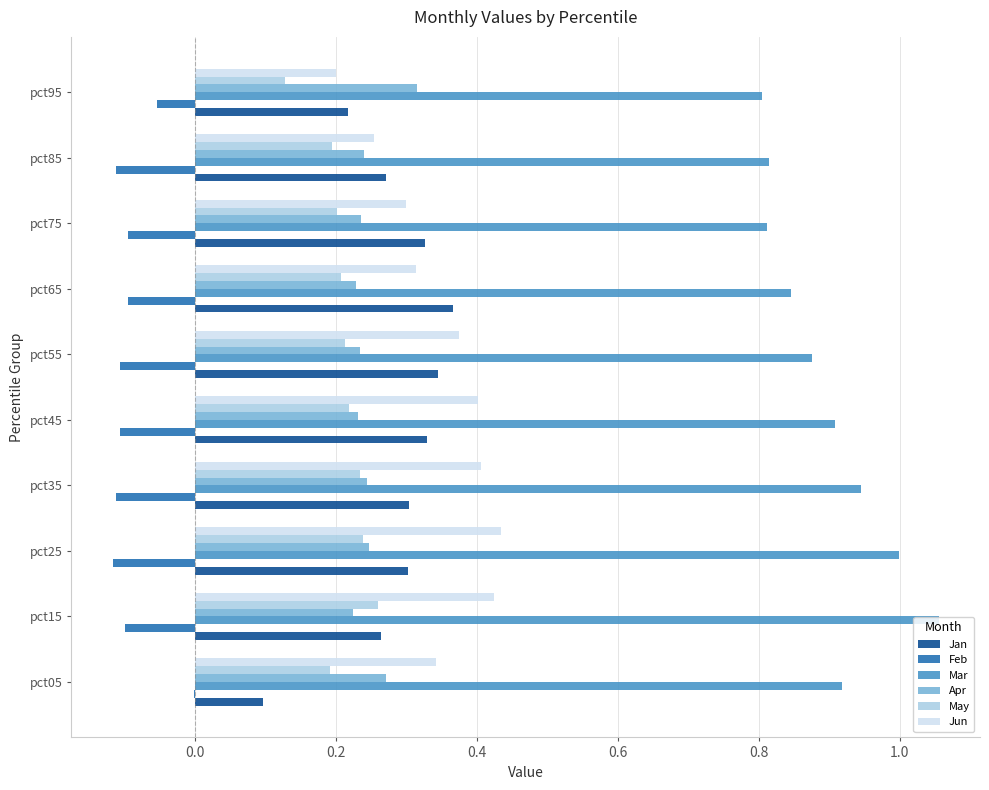

What is the sum of all Feb values?

-0.9